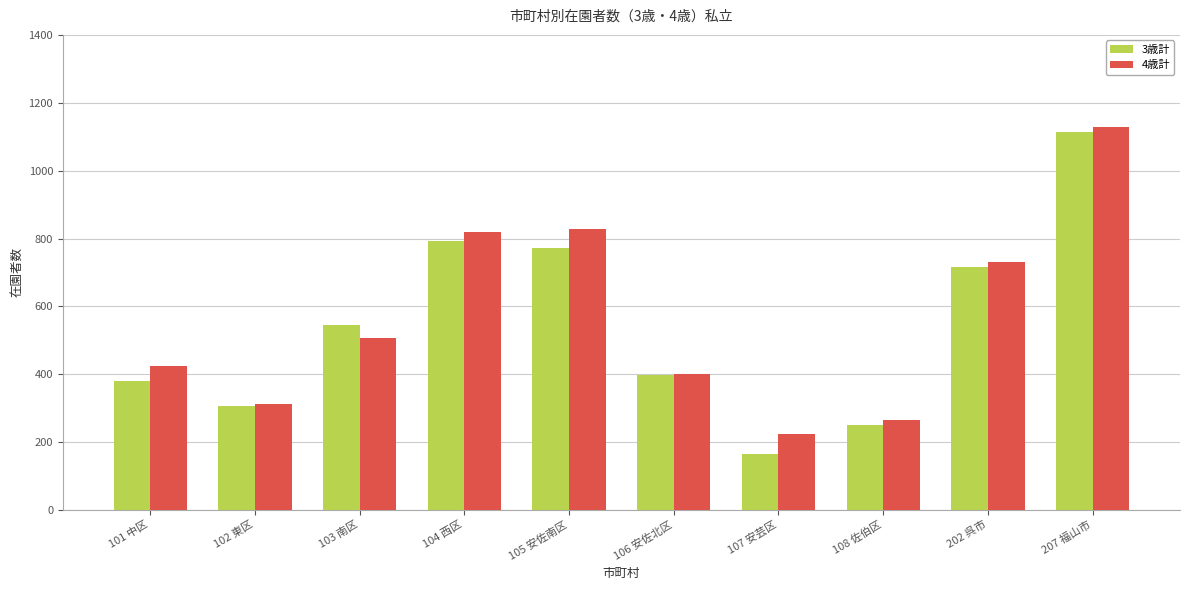

The value of 3歳計 at 105 安佐南区 is 773. True or false?

True